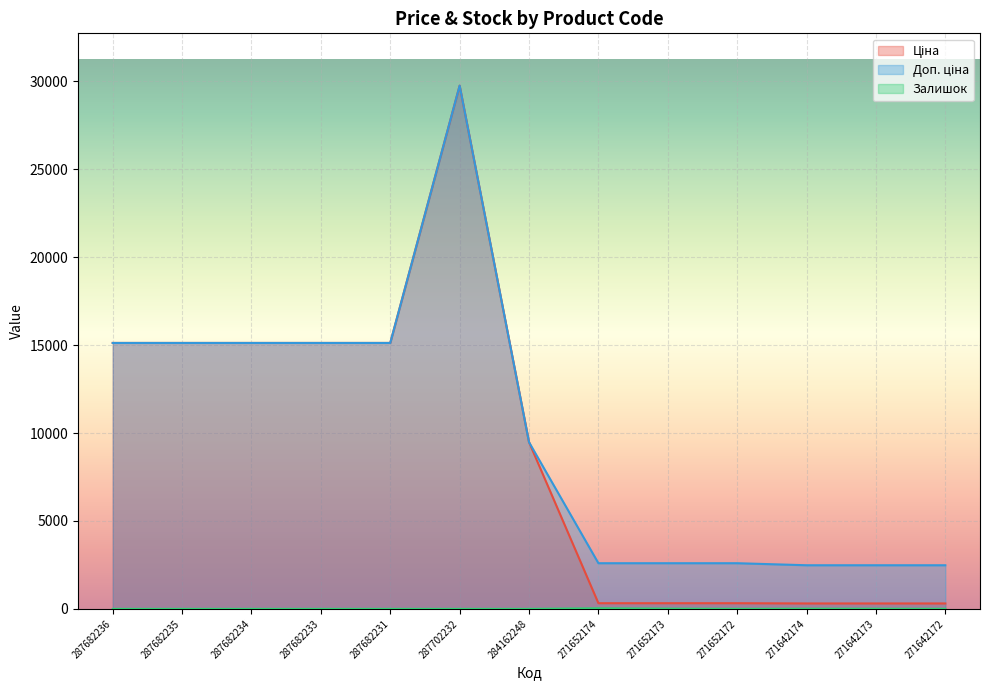

True or false: Доп. ціна has more than 1 points higher than both neighbors.

False